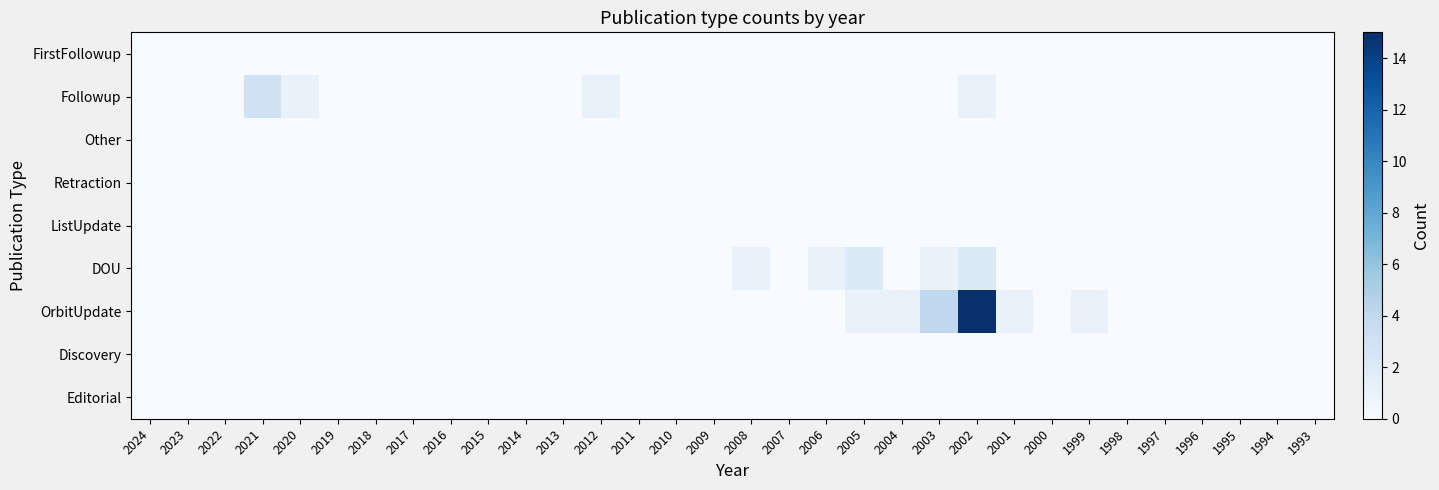

Count the number of categories in the chart.

32